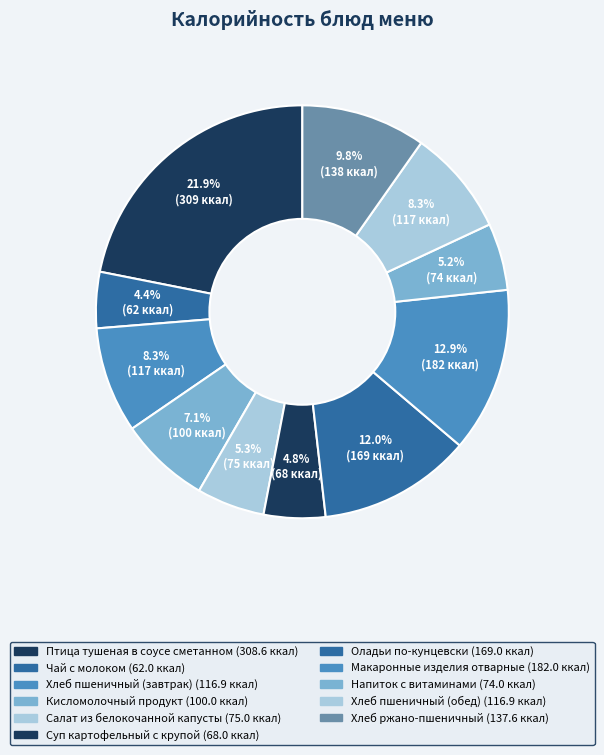

How many slices are in this pie chart?

11